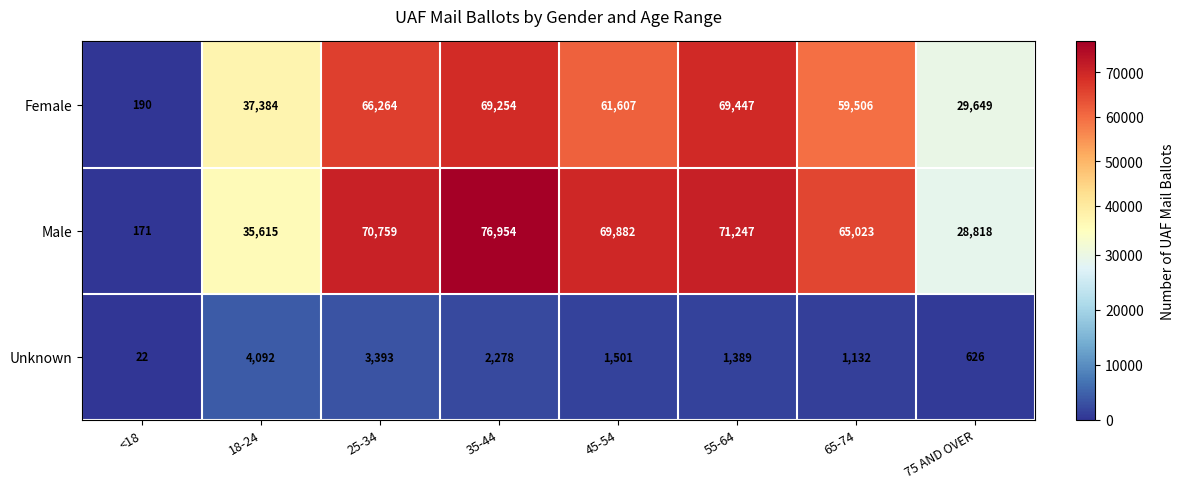

Between 45-54 and 65-74, which series saw the biggest shift?

Male